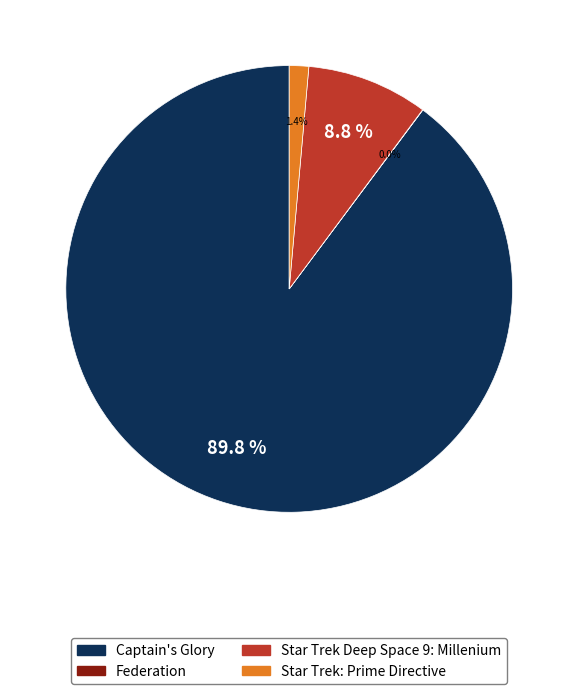

What is the largest slice in the pie chart?

Captain's Glory